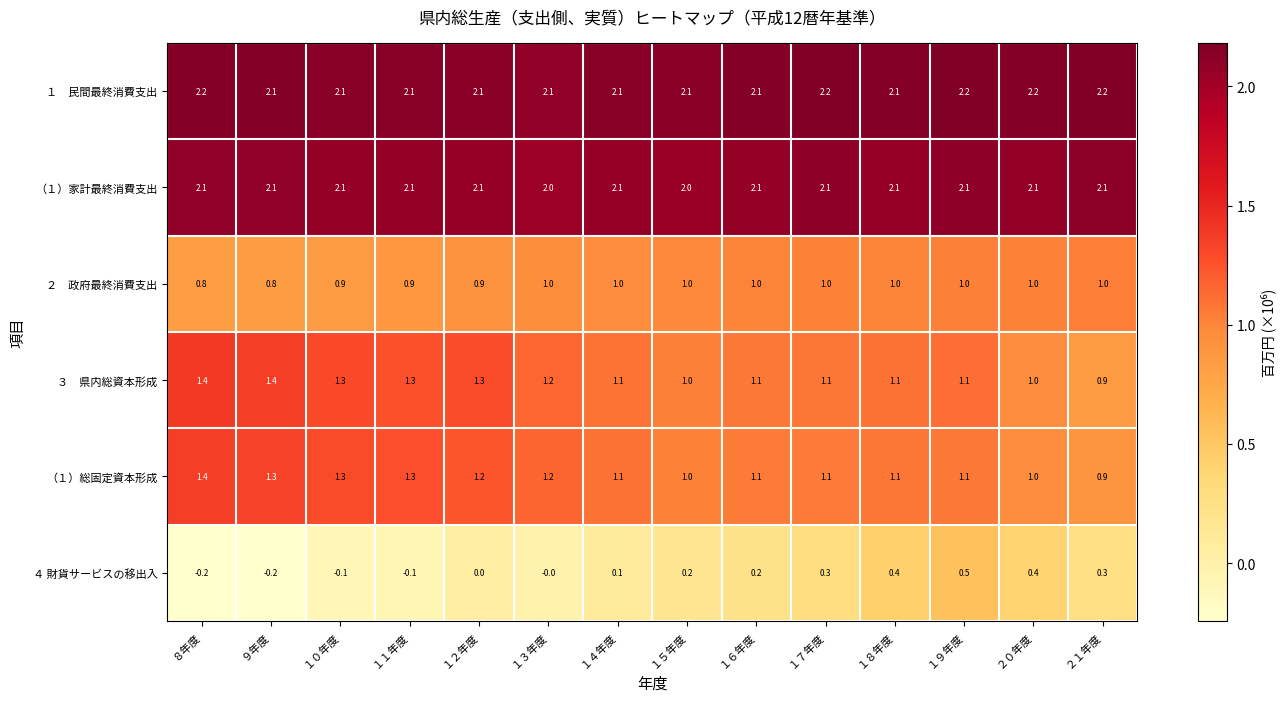

At which category is the sum across all series the highest?

１９年度